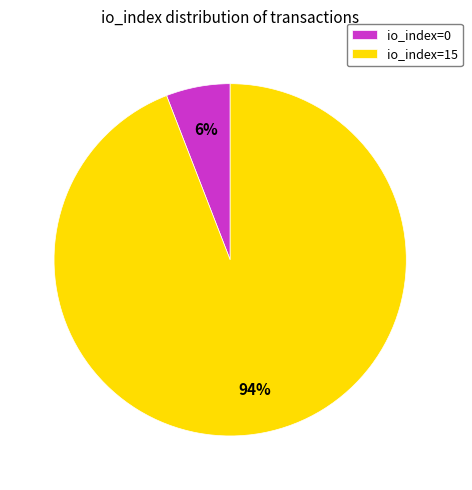

The io_index=0 slice represents 1% of the pie. True or false?

False